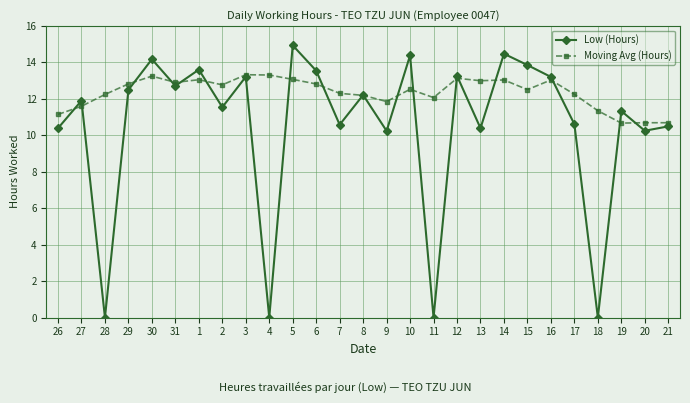

What is the sum of all Moving Avg (Hours) values?

333.2